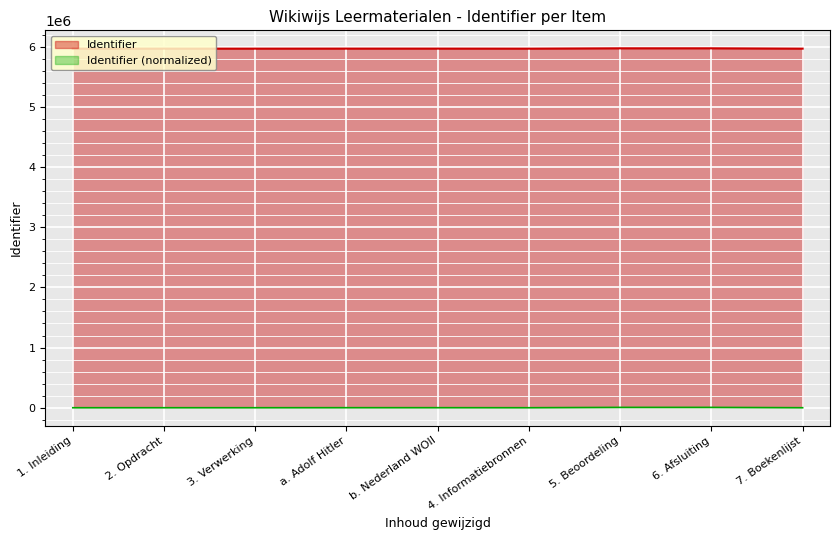

How many interior local valleys (lower than both neighbors) does the data have?

1